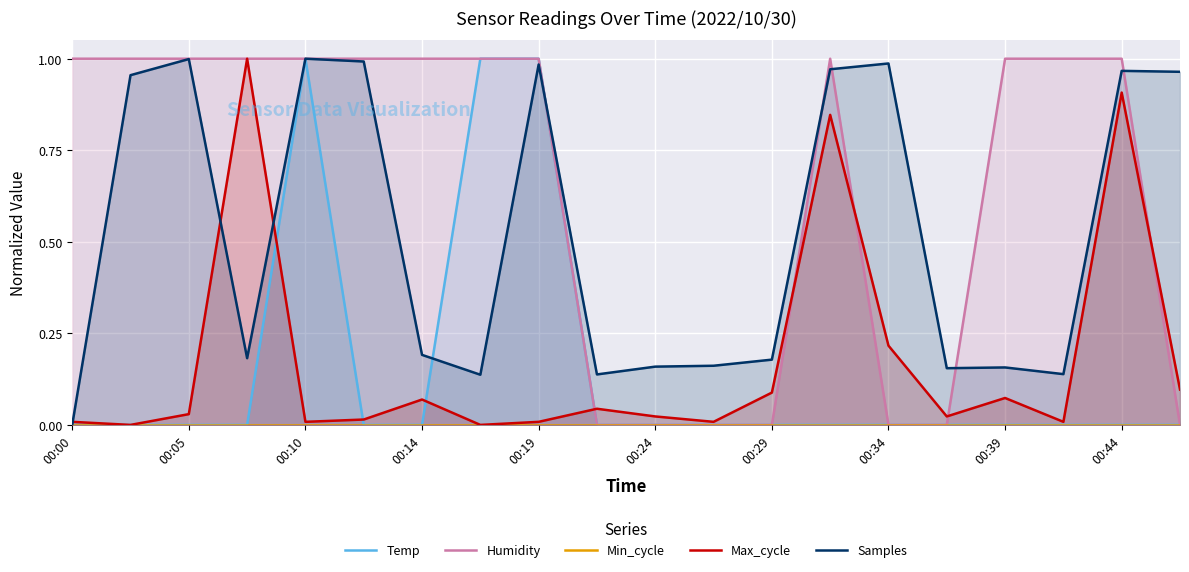

True or false: Humidity has a value of 1.0 at 00:39.

True